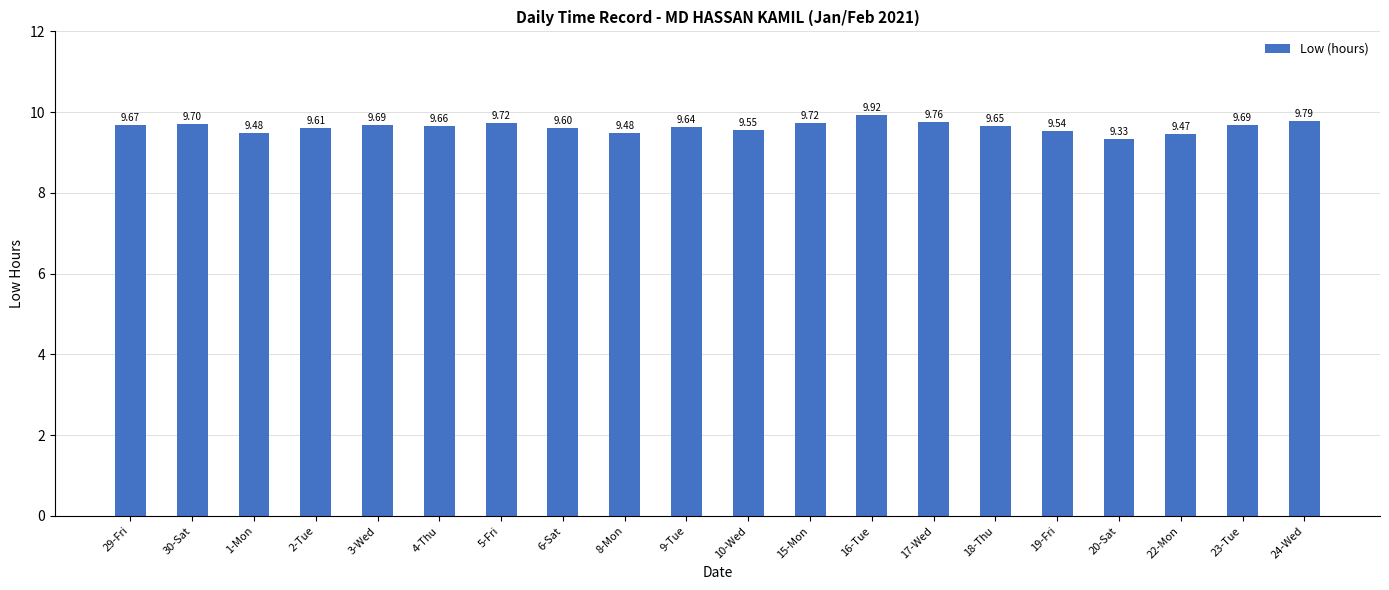

What is the ratio of the value at 8-Mon to the value at 15-Mon?

1.0